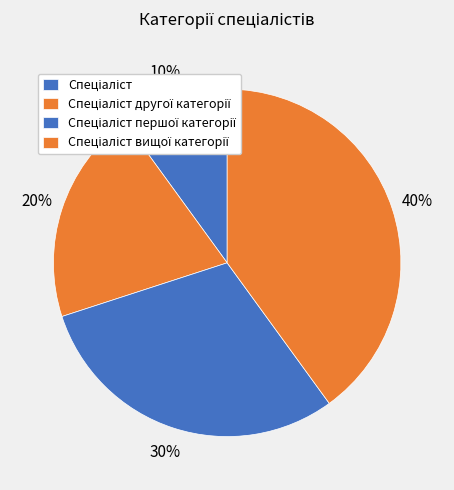

Rank the categories by value from highest to lowest.

Спеціаліст вищої категорії, Спеціаліст першої категорії, Спеціаліст другої категорії, Спеціаліст